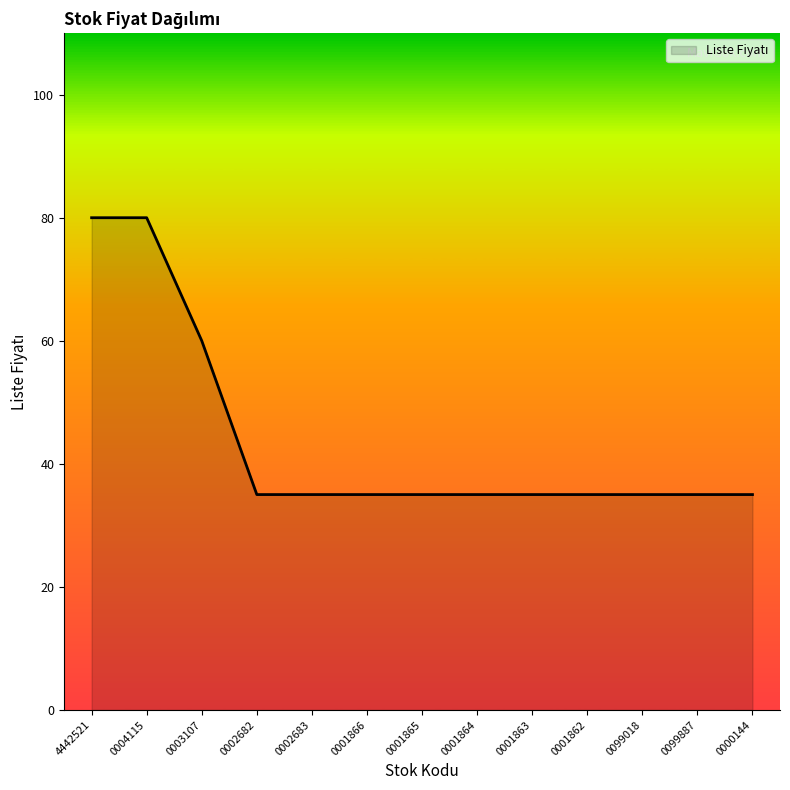

What is the difference between the values at 0000144 and 0003107?

25